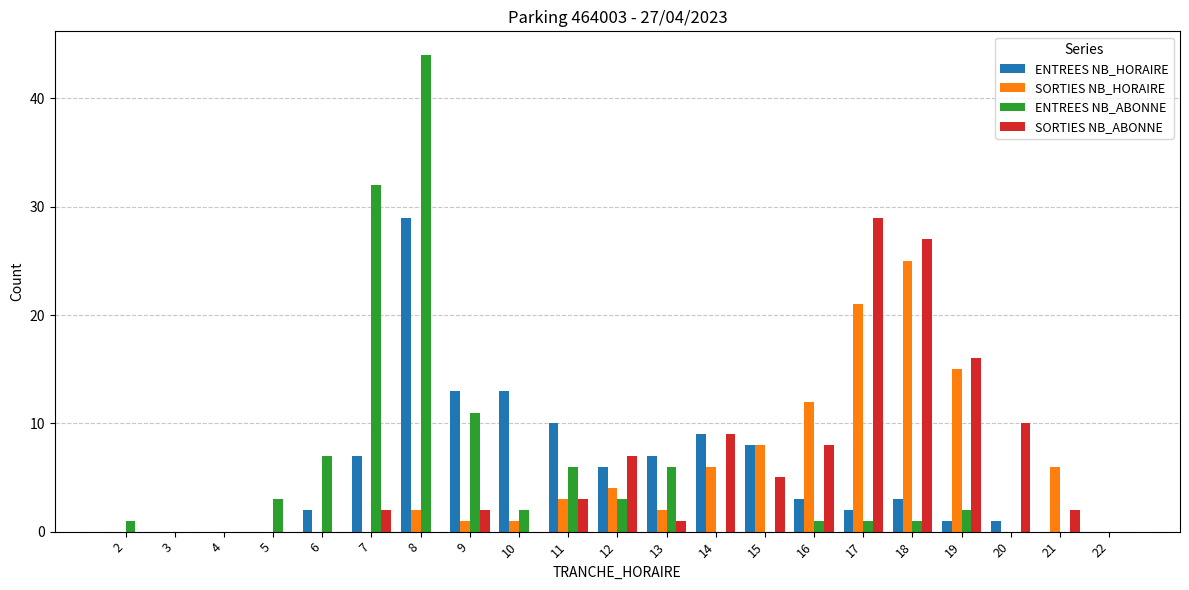

Does the chart contain stacked bars?

No